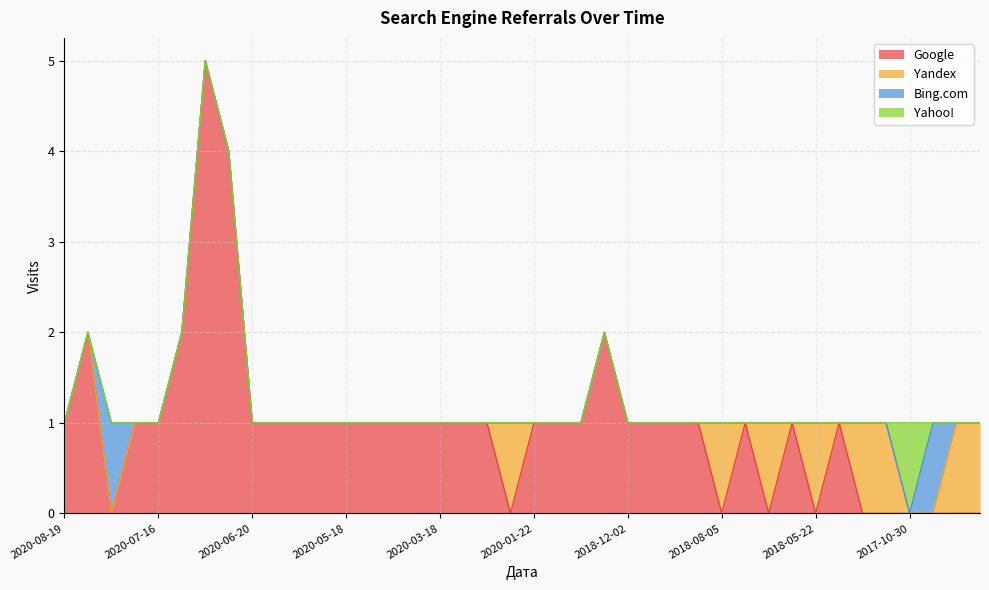

Which category has the lowest value across all series?

2020-08-04